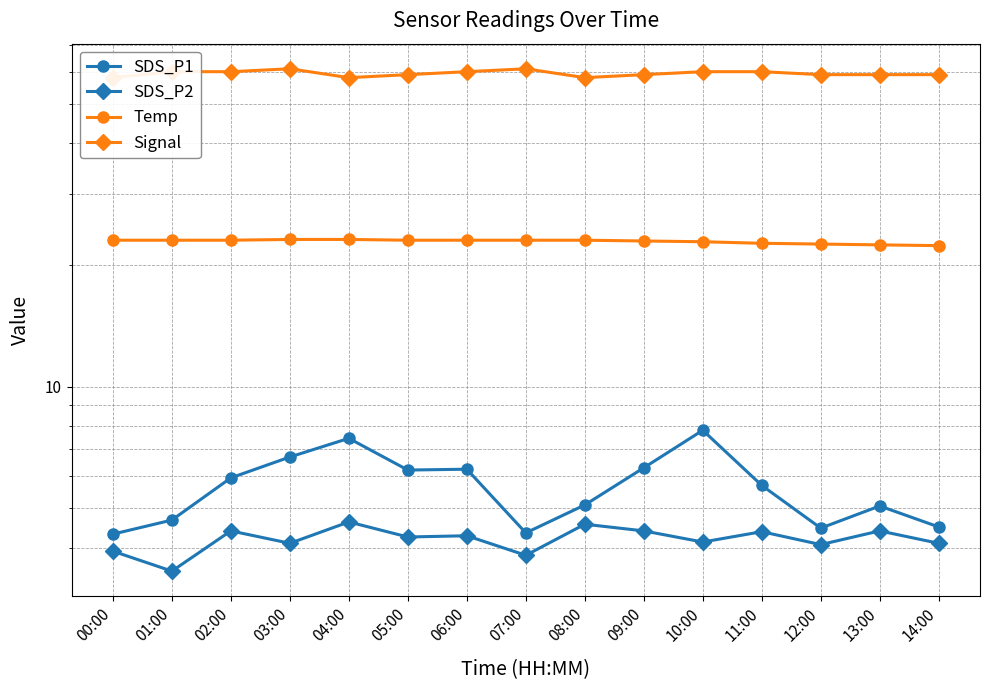

Which category has the lowest value in the Signal series?

00:00